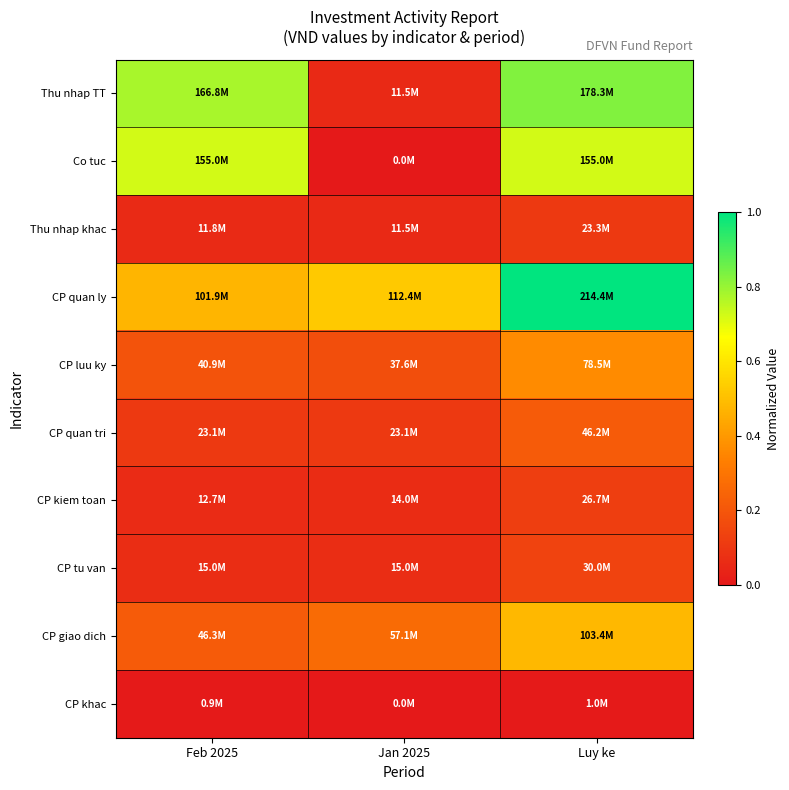

What is the spread (max minus min) of values at Luy ke?

1.0